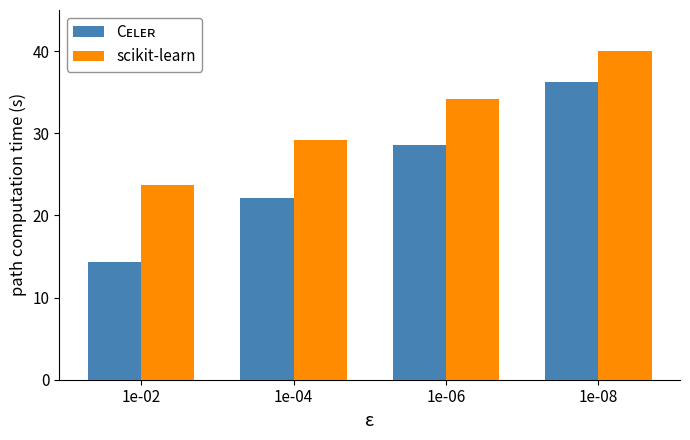

What is the total value across all series at 1e-04?

51.3